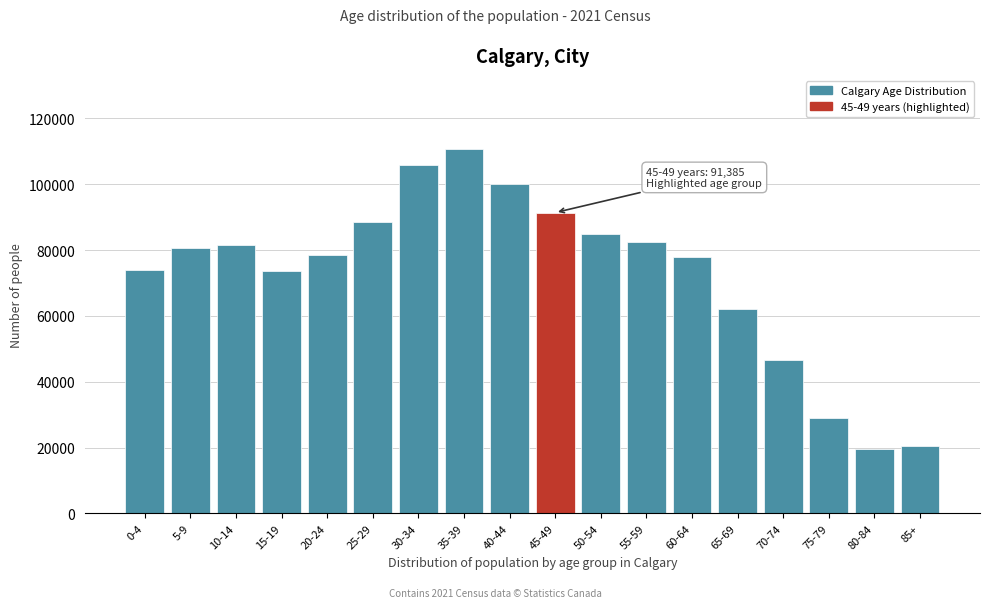

What is the maximum value shown in the chart?

110765